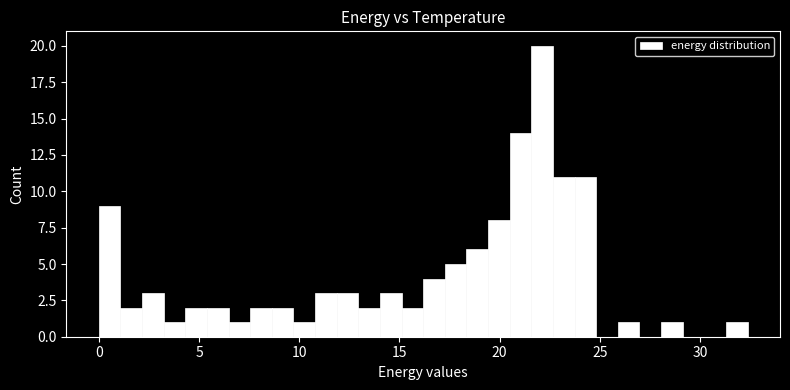

Read against the x-axis, roughly where is the centre of the tallest bar?

22.0